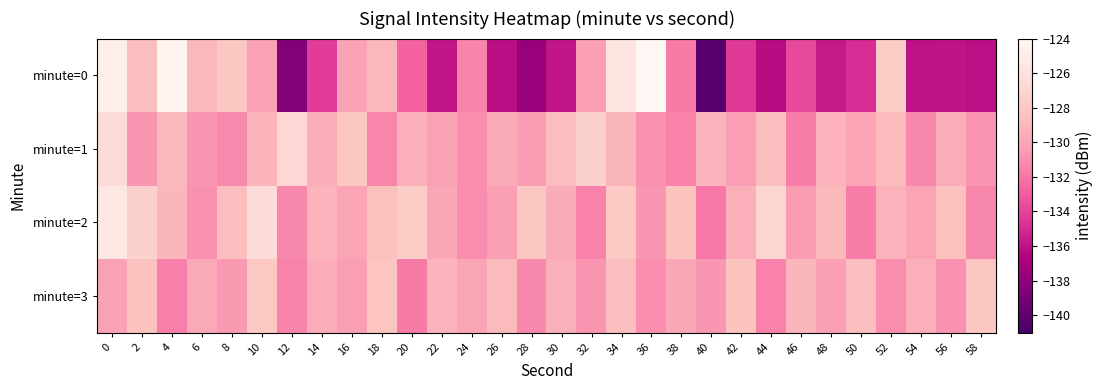

How many distinct data groups are displayed?

4